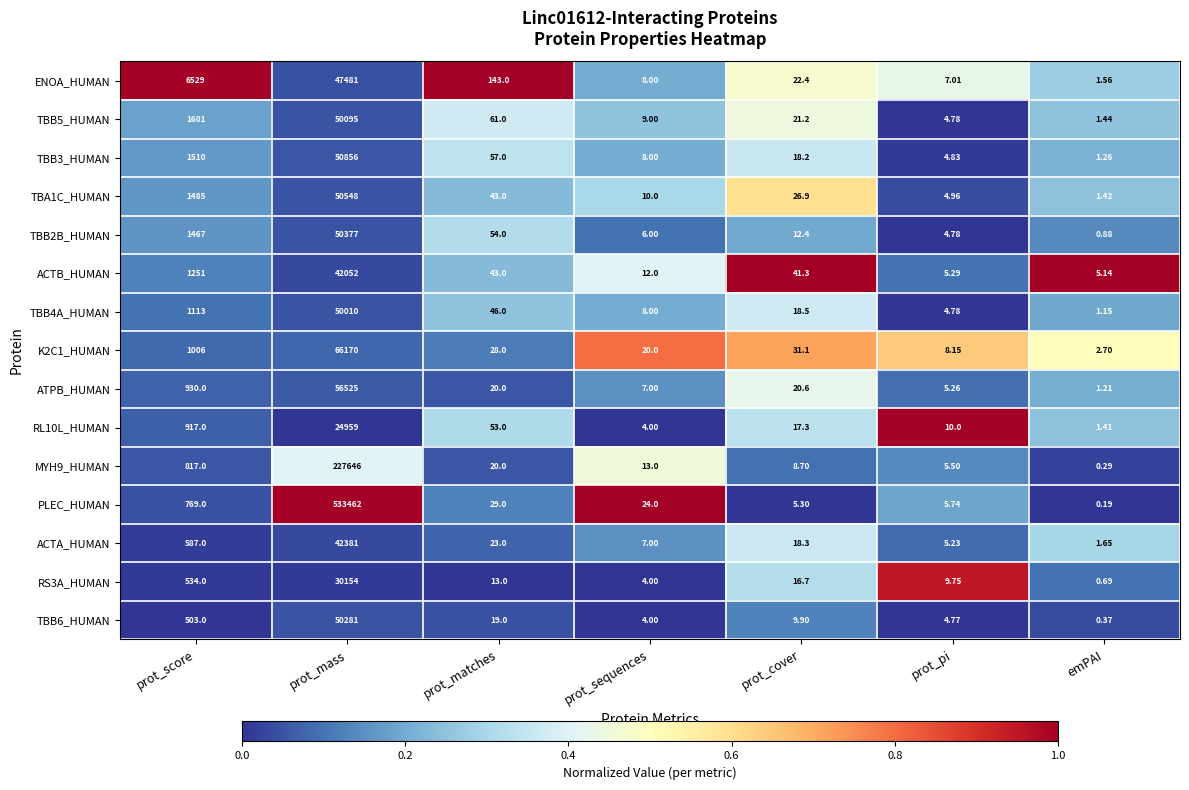

Where is TBB6_HUMAN nearest to the value 25140?

prot_score